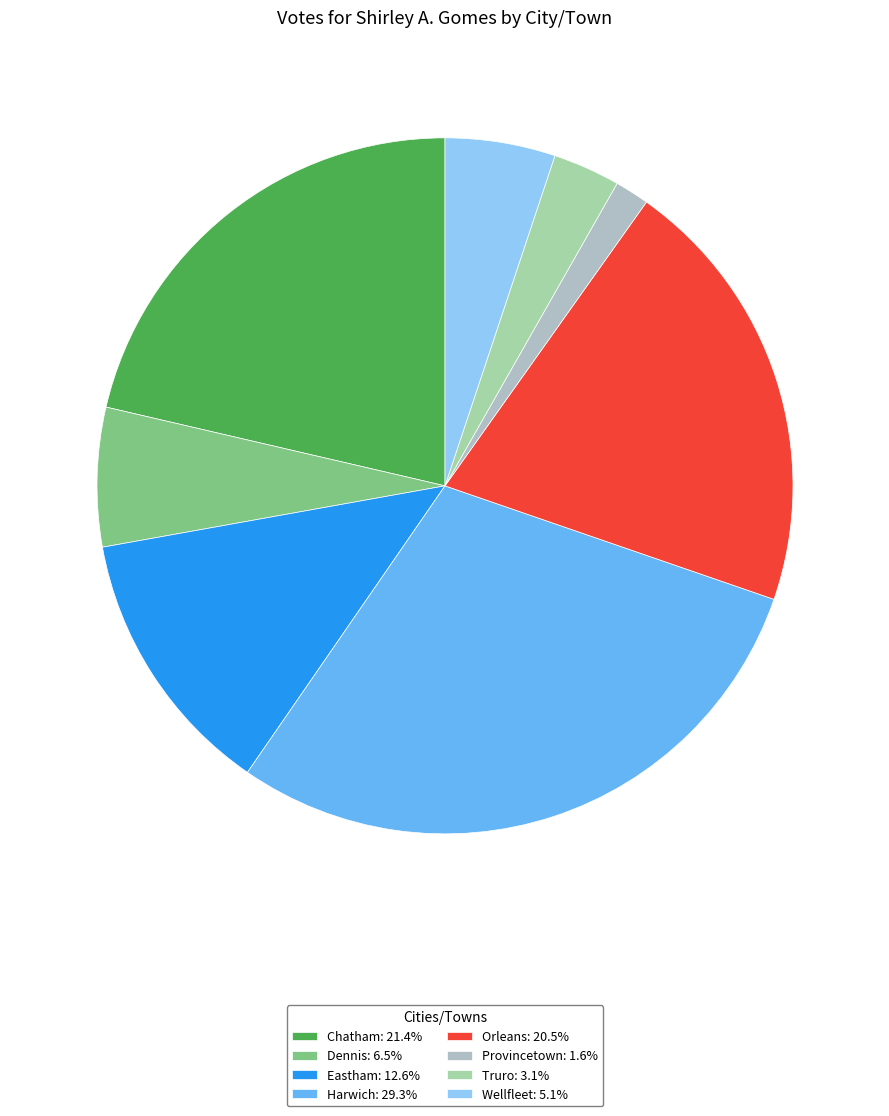

To the nearest percent, what percentage of the pie is Provincetown?

2%